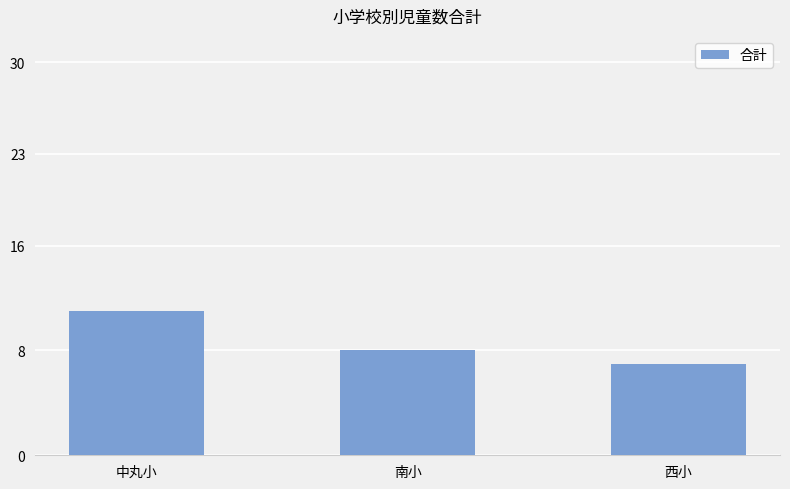

Reading left to right, what are all the values shown in this chart?

中丸小=11	南小=8	西小=7